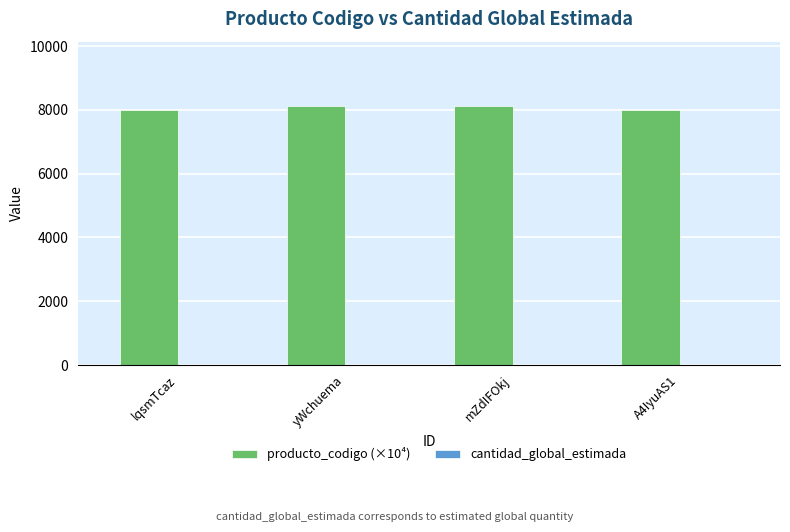

What is the greatest value displayed?

8110.2